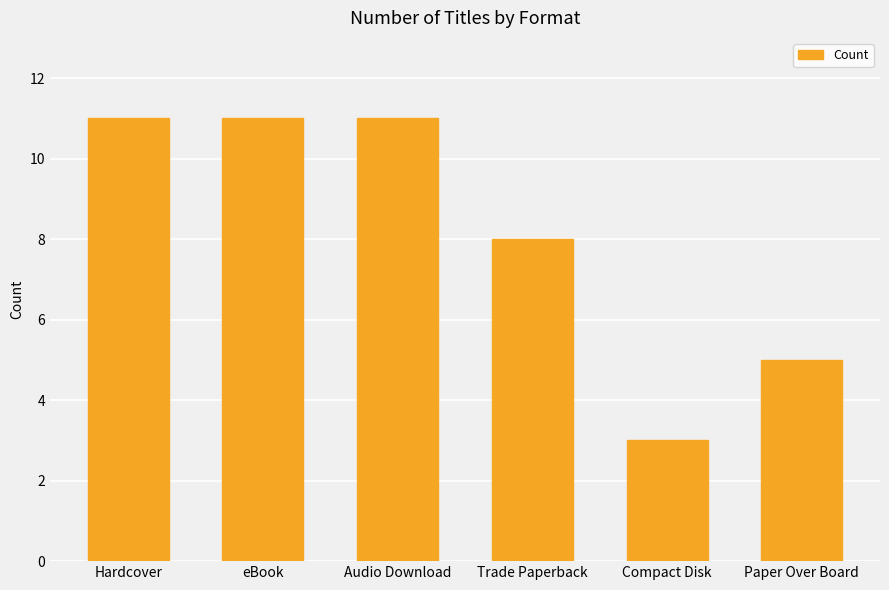

What is the label of the 6th bar from the left?

Paper Over Board